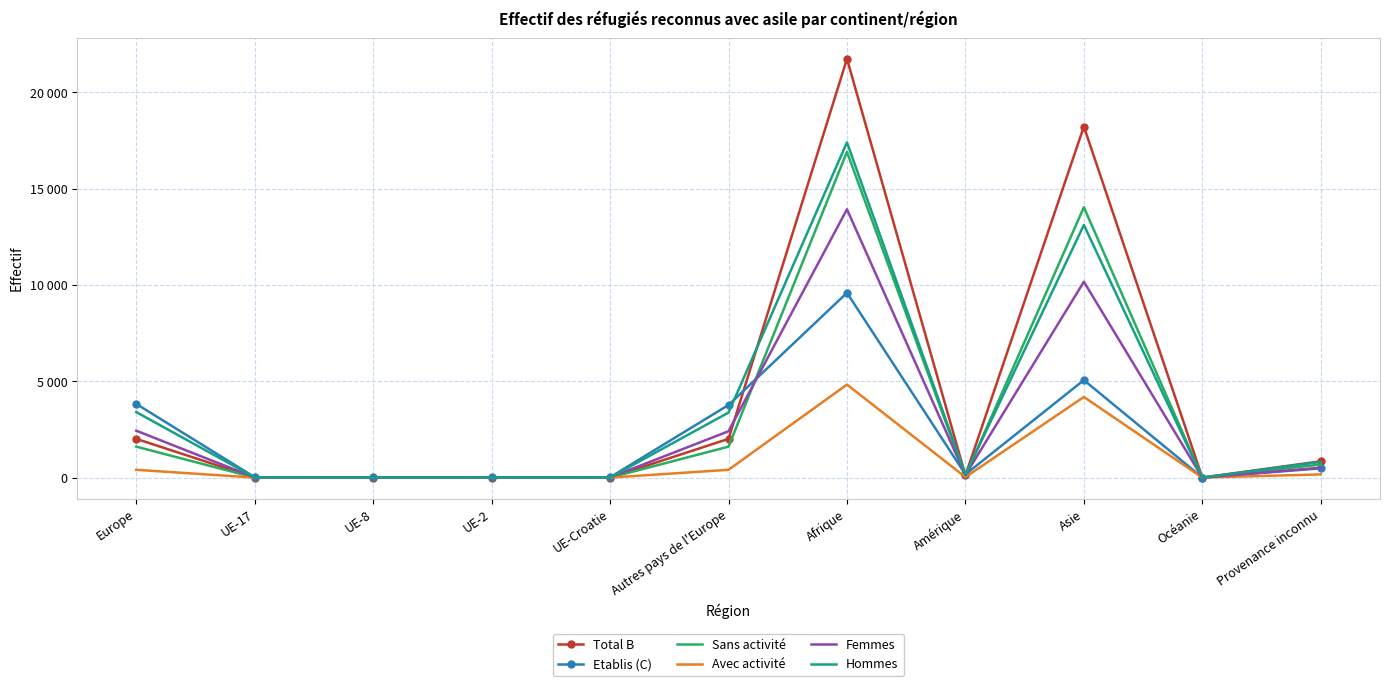

True or false: Sans activité and Femmes cross at least once.

True